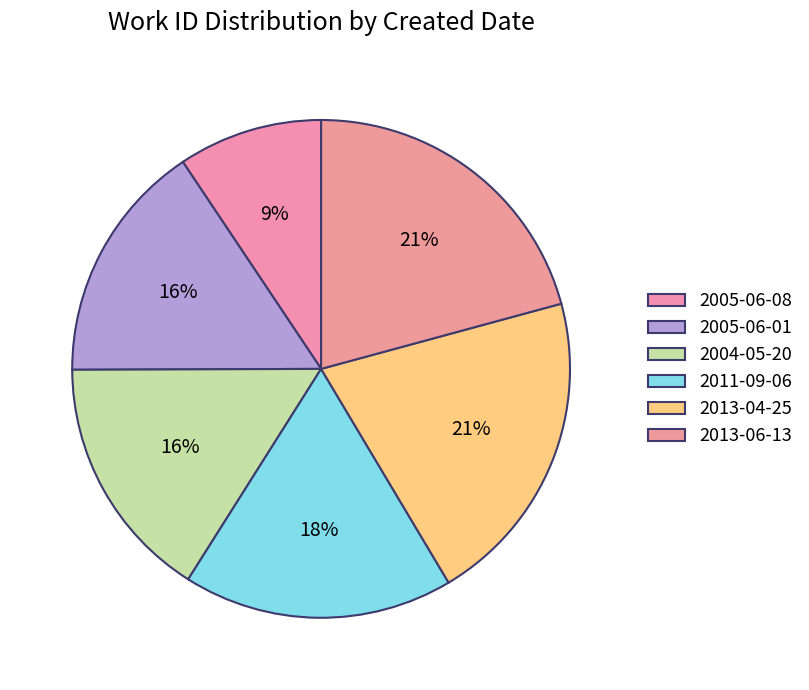

How many segments does this pie chart have?

6